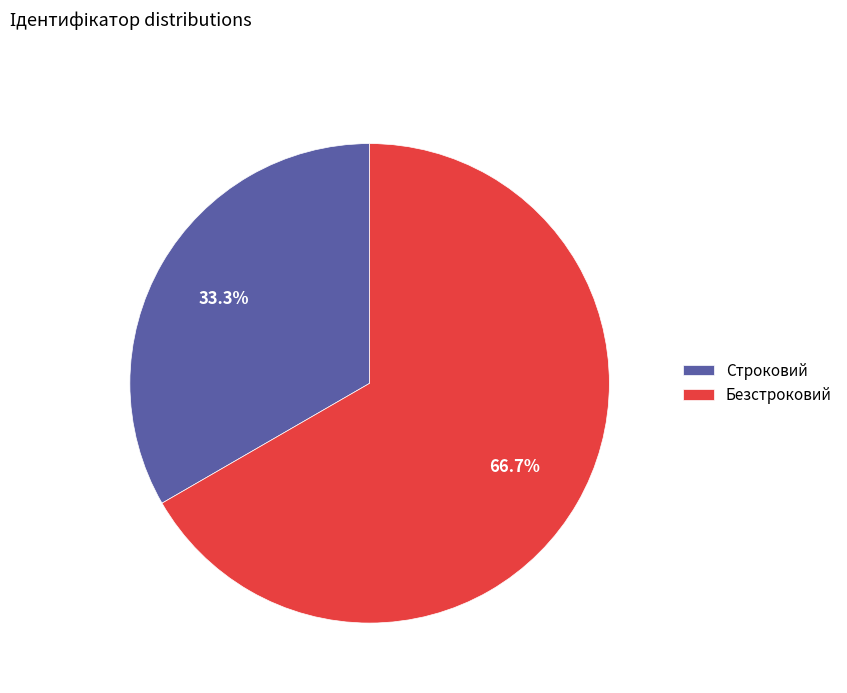

The Безстроковий slice represents 67% of the pie. True or false?

True